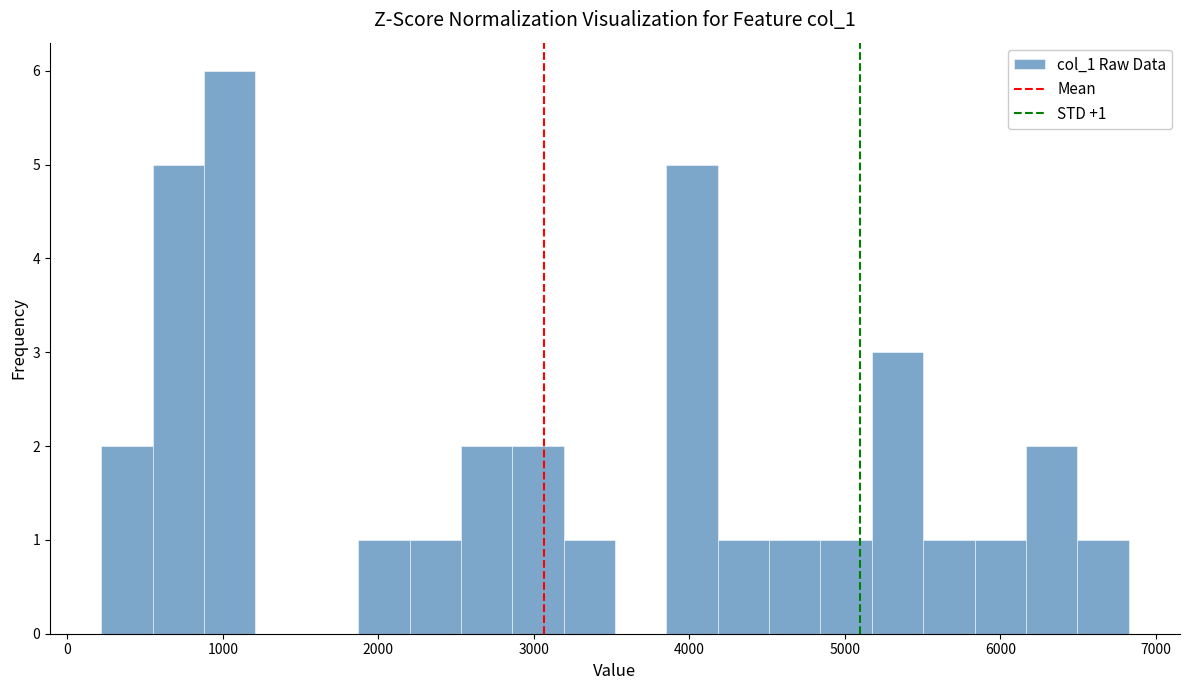

Around what value on the x-axis is the tallest bar? Give the approximate position of its centre, as read against the axis.

1000